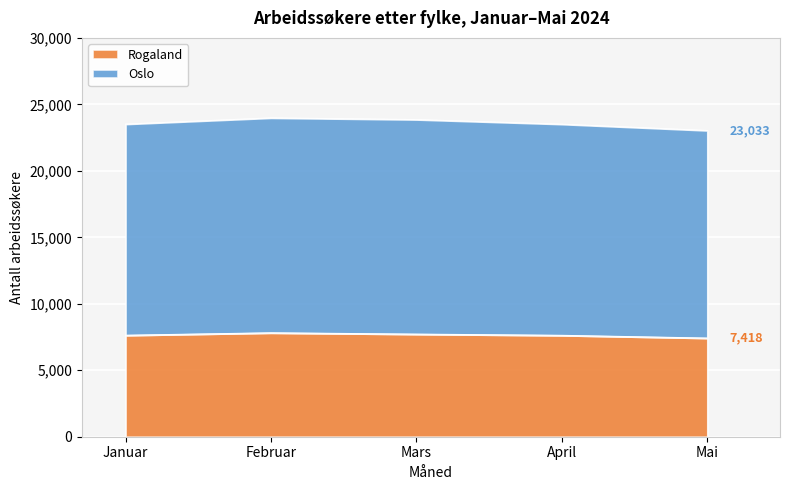

List the labels in order of Oslo value, smallest first.

Mai, April, Januar, Mars, Februar